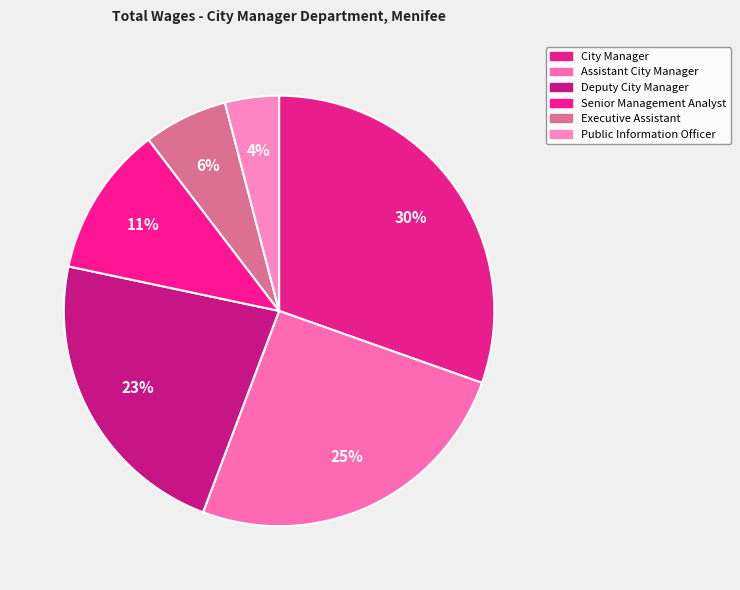

Is there a majority slice in this chart?

No